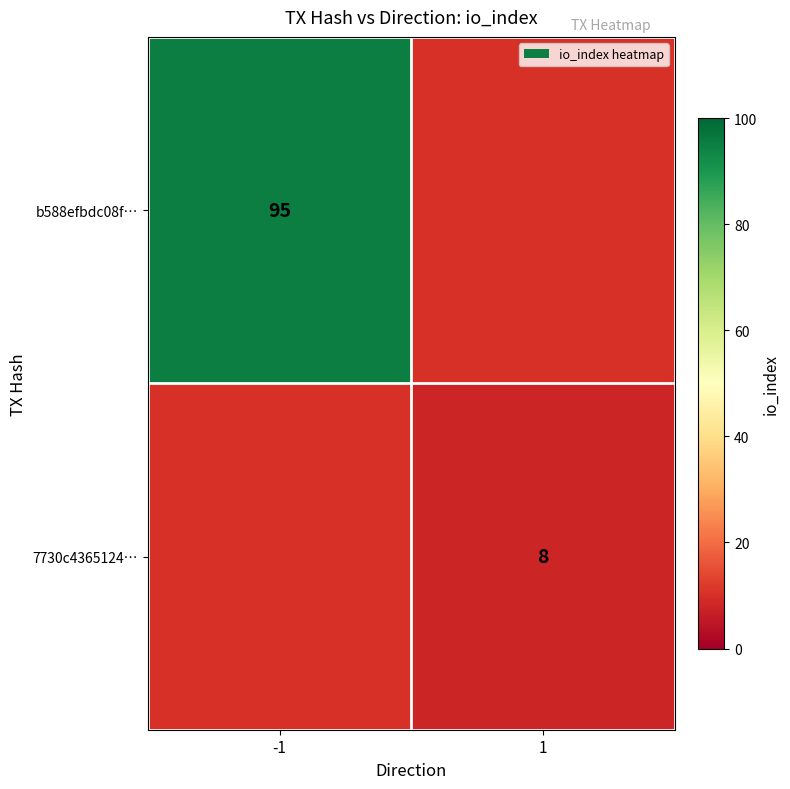

At how many categories does at least one series exceed 79?

1